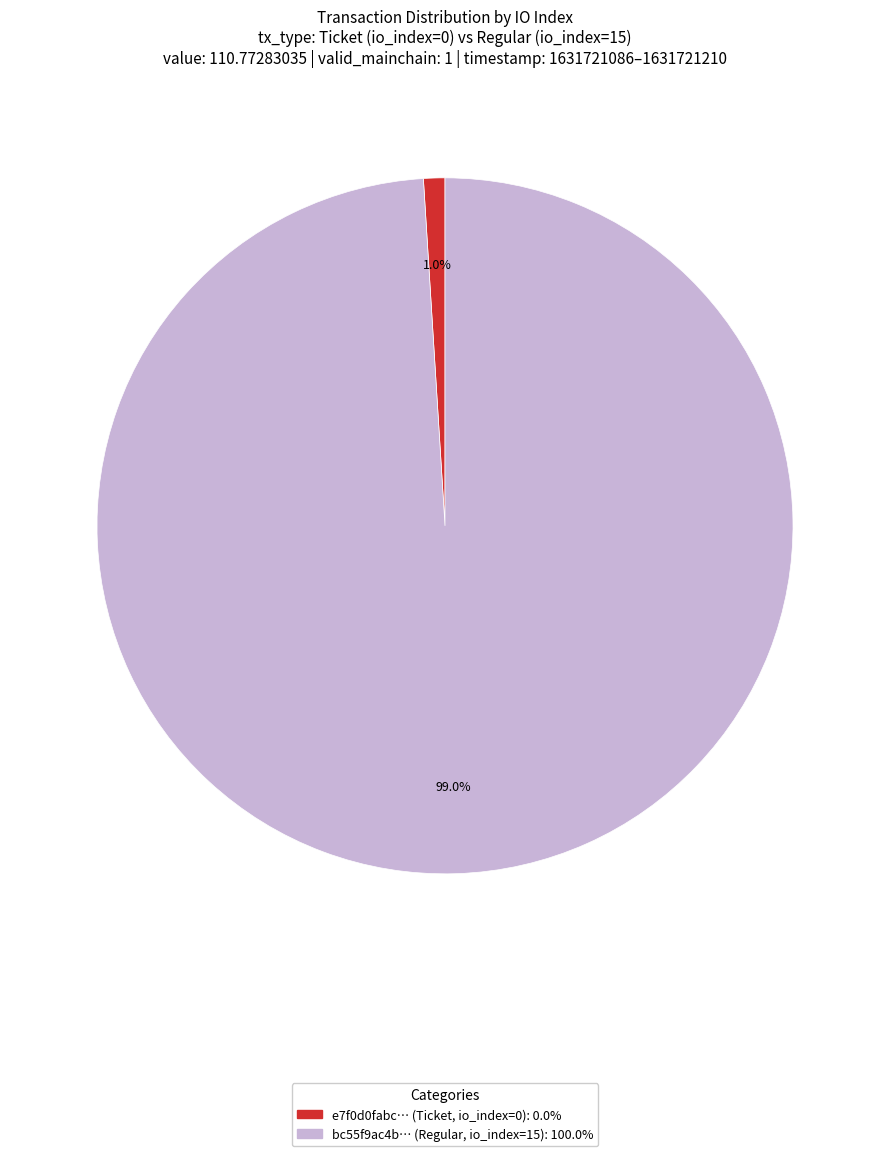

Does any single category account for the majority?

Yes